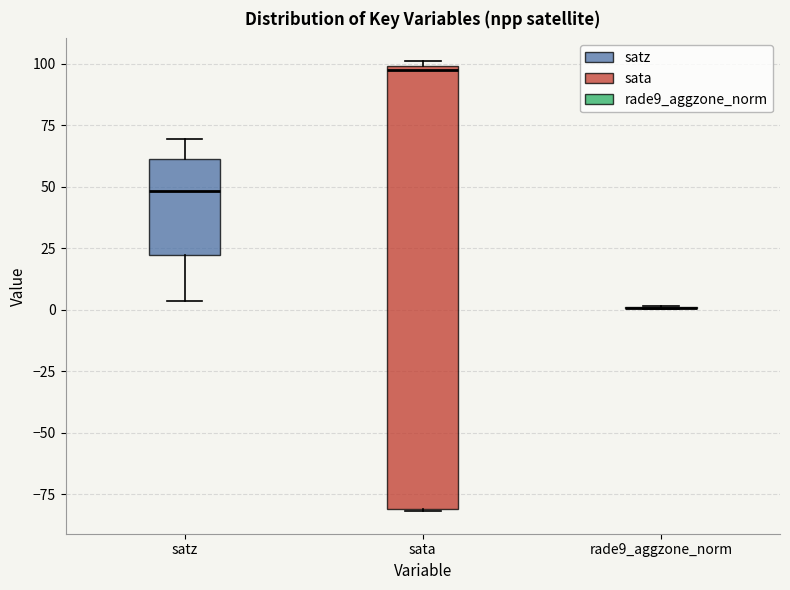

Comparing the boxes themselves (not the whiskers), which one is the tallest?

sata